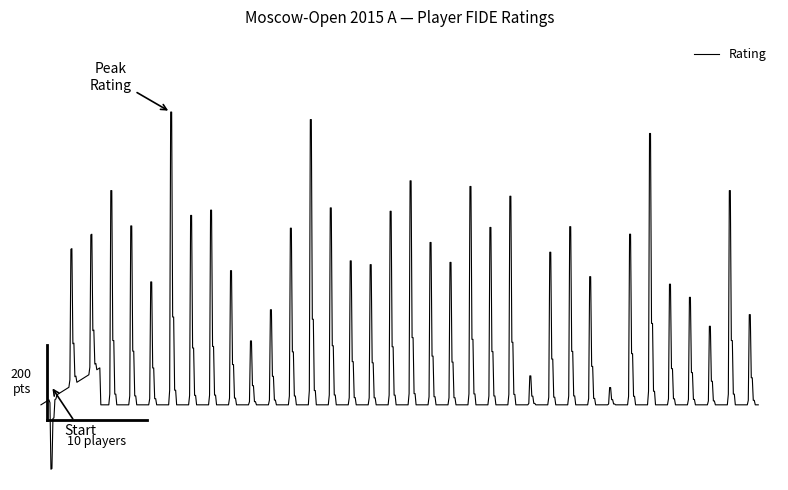

Does the chart have visible grid lines?

No